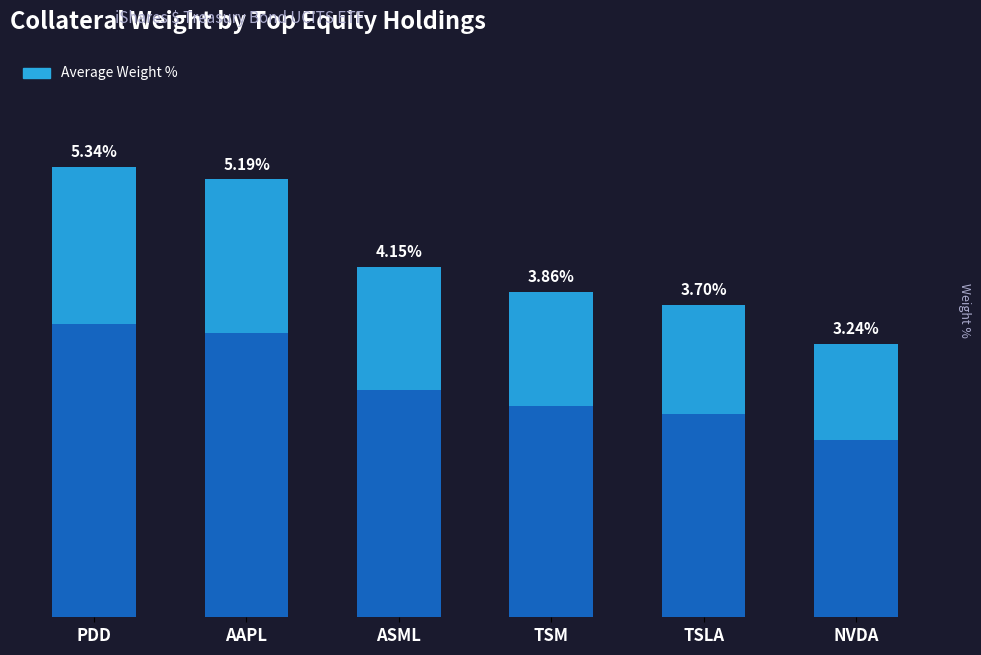

What is the change in value from ASML to TSM?

-0.3